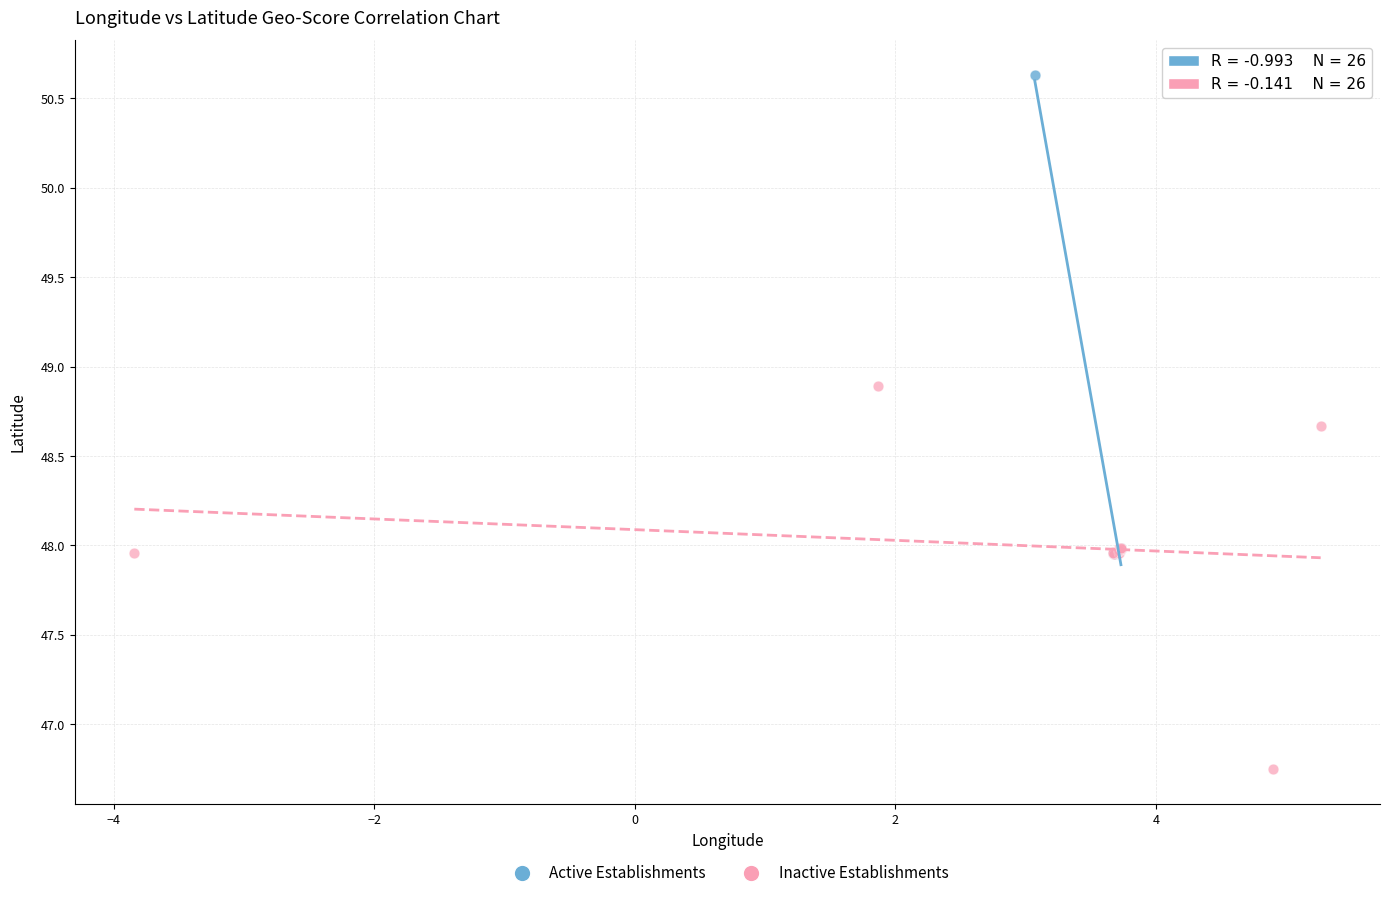

Which series contains the highest Y value?

Active Establishments